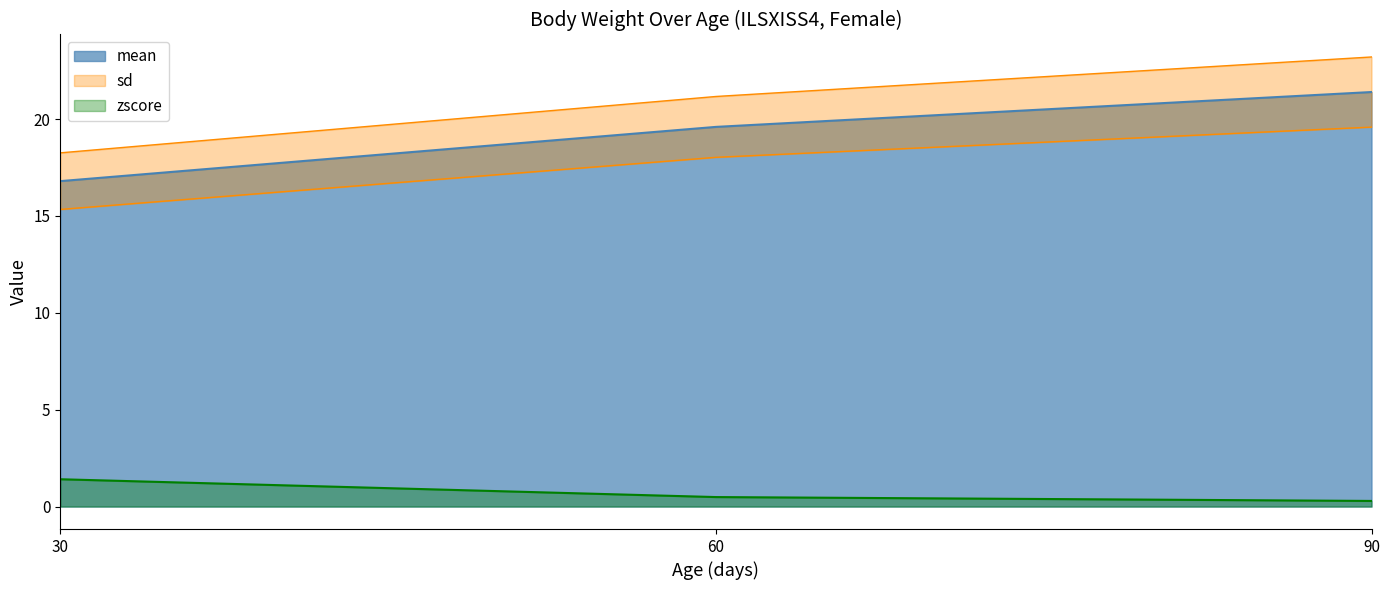

Where does the mean series first go above 19?

60